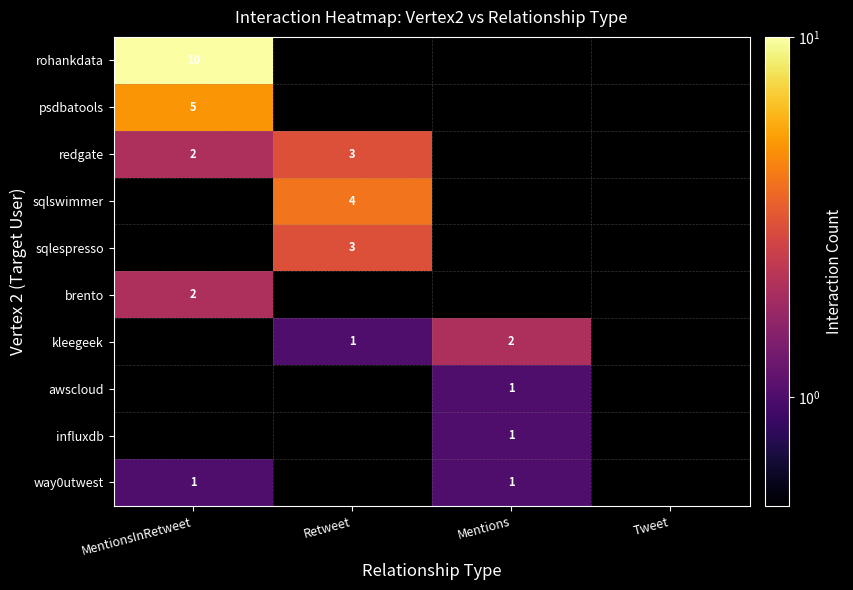

True or false: sqlespresso has a value of 4 at Retweet.

False